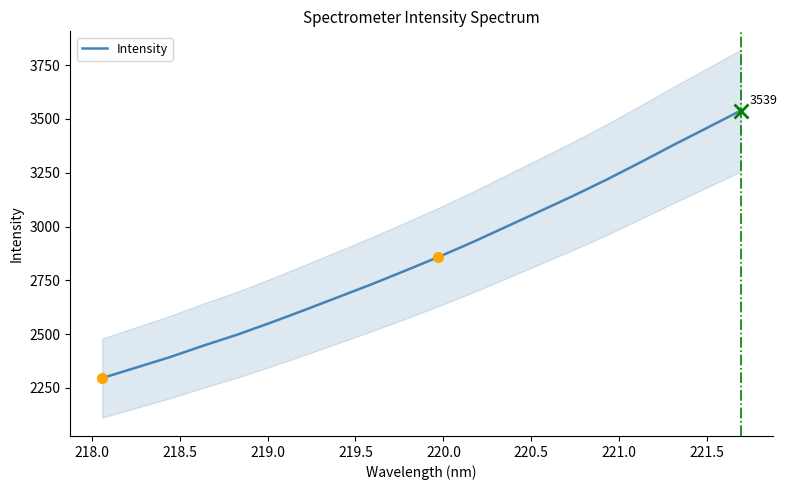

Reading left to right, list all the values displayed in this chart.

2295.5	2343.8	2392.1	2445.7	2496.4	2552.2	2610.8	2670.6	2730.6	2793.7	2858.1	2926.0	2997.4	3069.3	3141.5	3217.2	3296.9	3379.1	3458.5	3538.7